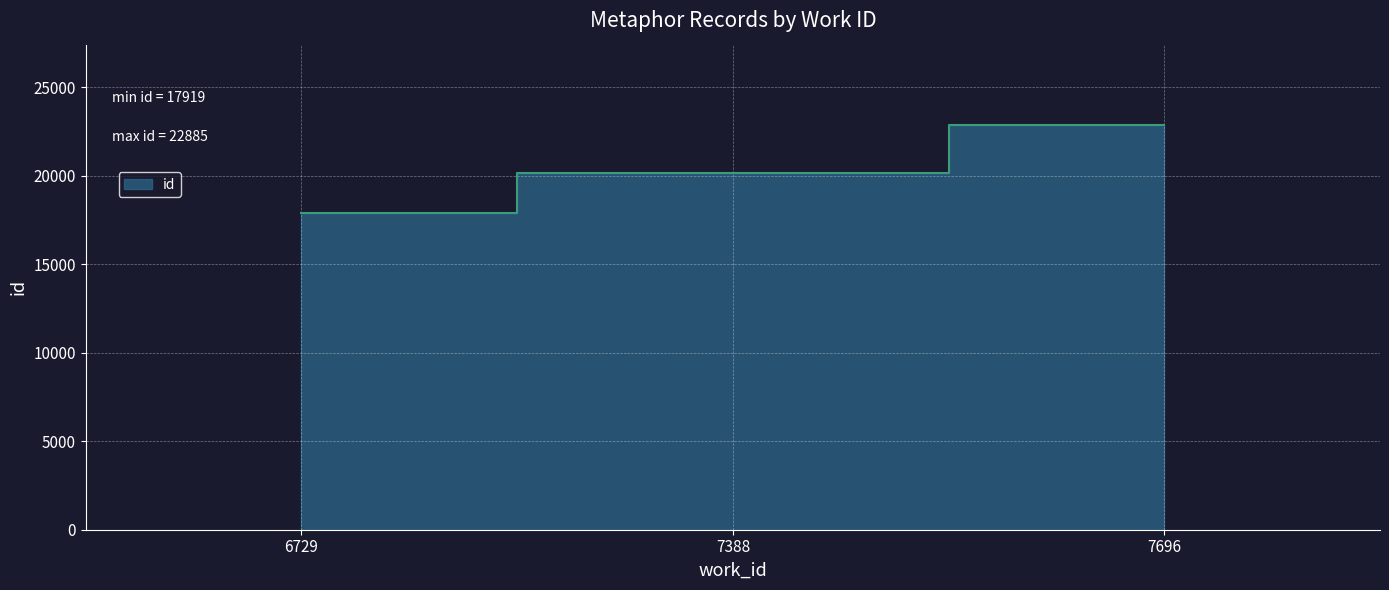

List the labels in order of value, largest first.

7696, 7388, 6729